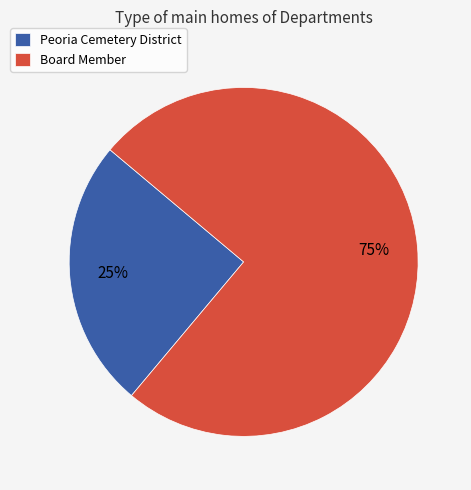

To the nearest percent, what is the average slice percentage?

50%